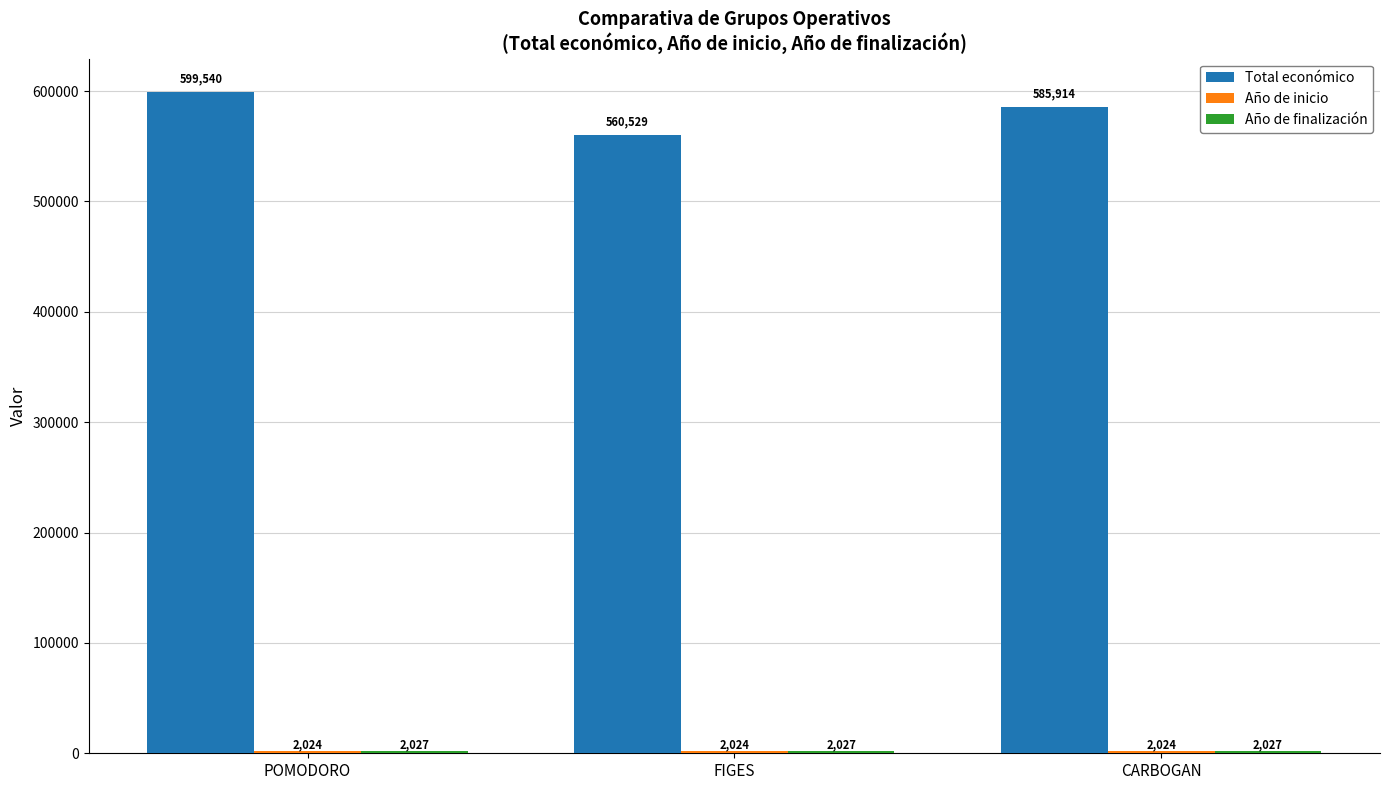

What is the total value across all series at FIGES?

564580